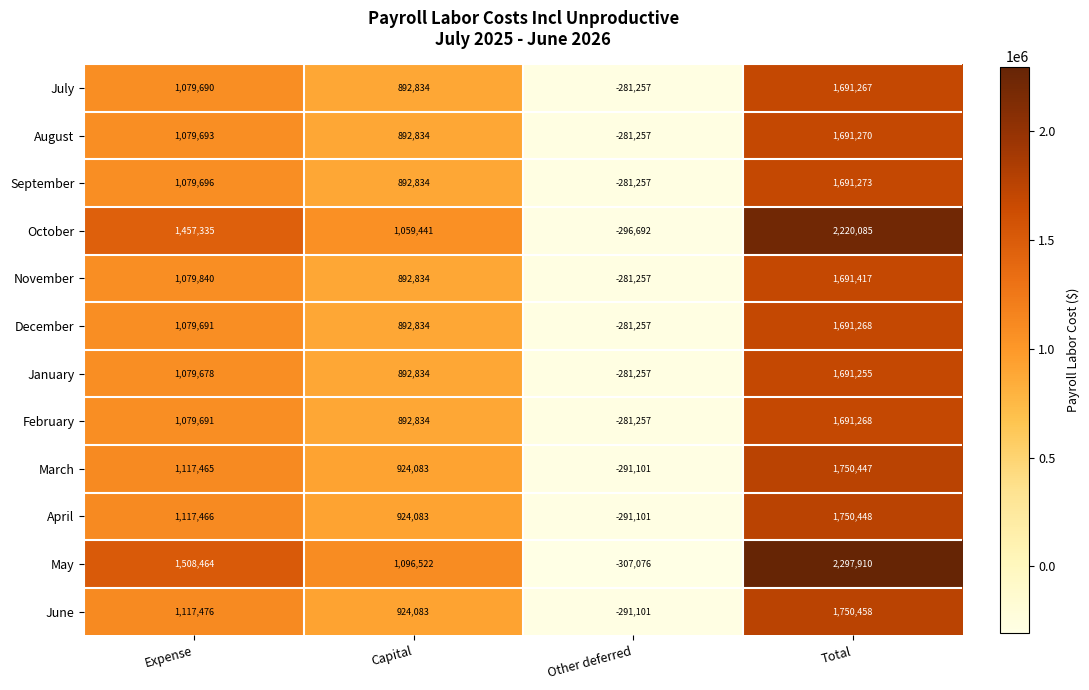

Is it true that June equals 721167 at Expense?

False